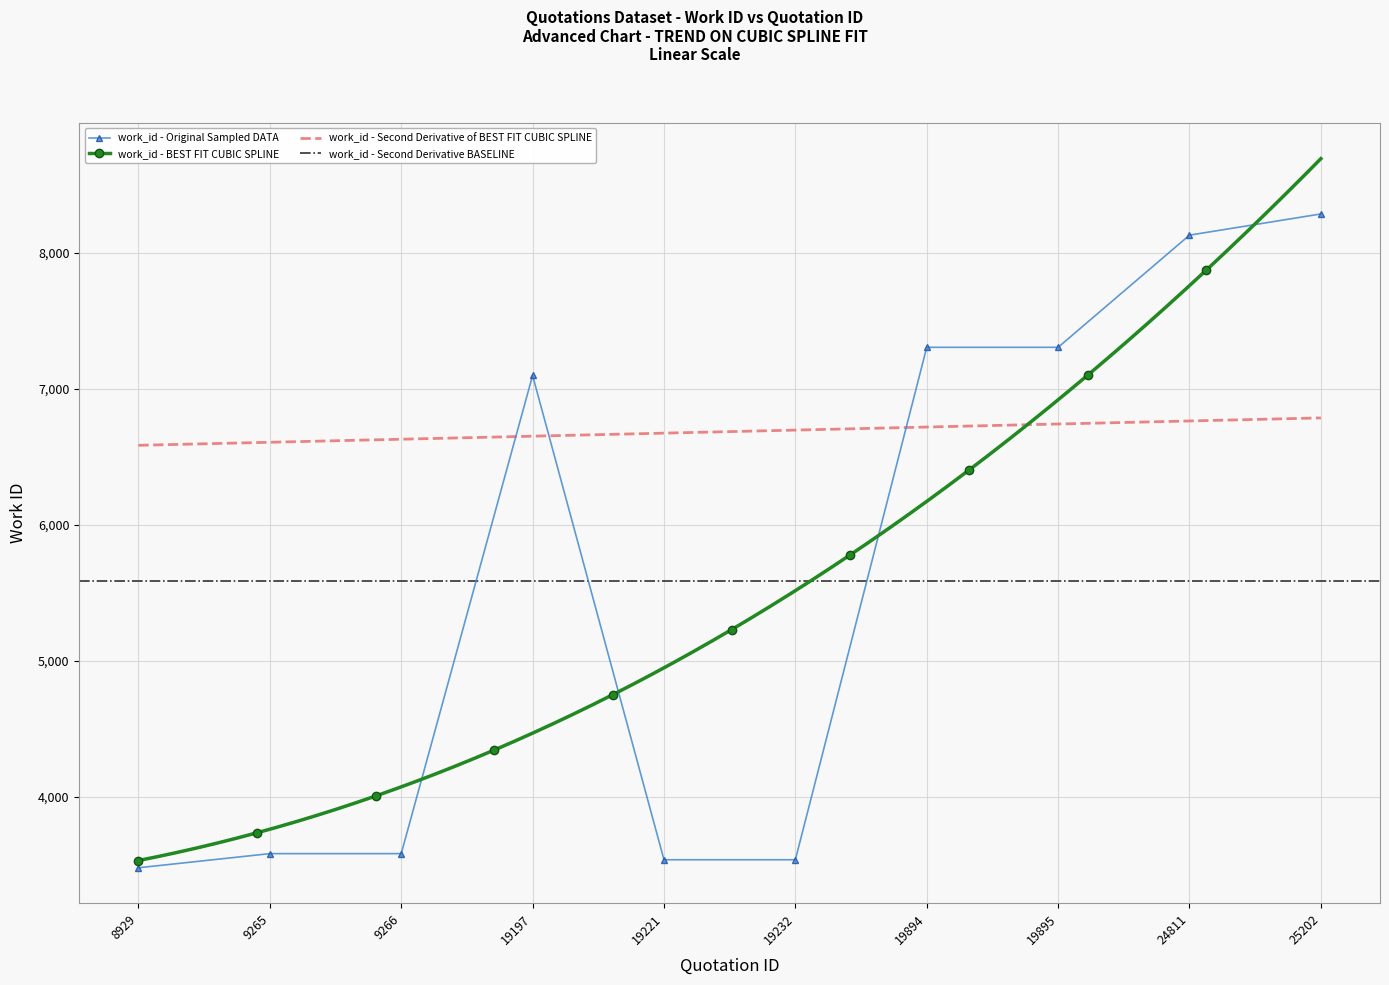

What is the average value?

5582